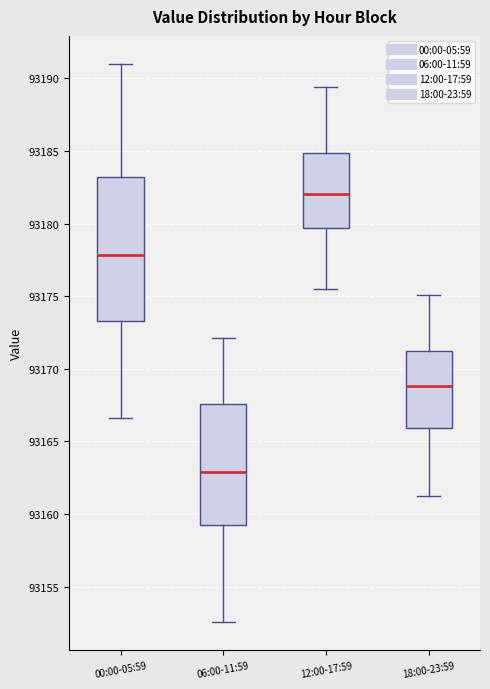

Comparing the boxes themselves (not the whiskers), which one is the tallest?

00:00-05:59